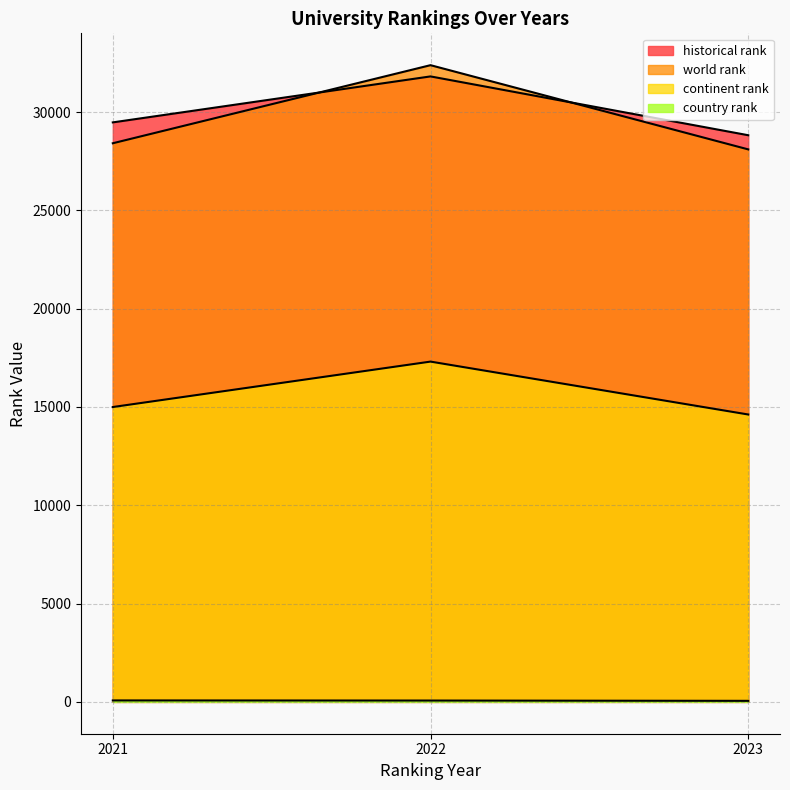

True or false: world rank and continent rank intersect in this chart.

False